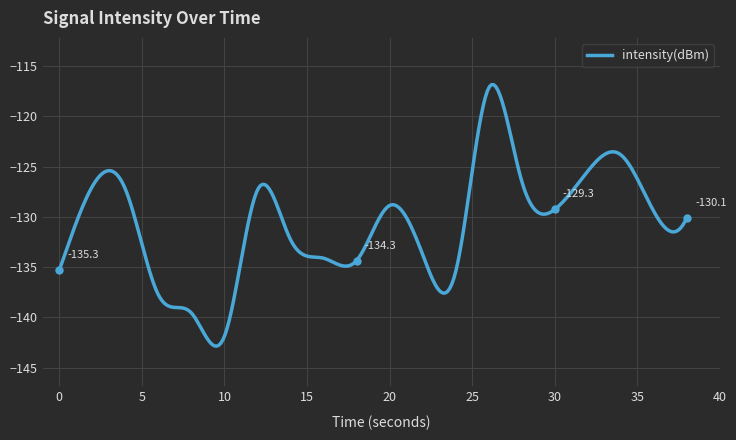

What is the maximum value shown in the chart?

-116.8